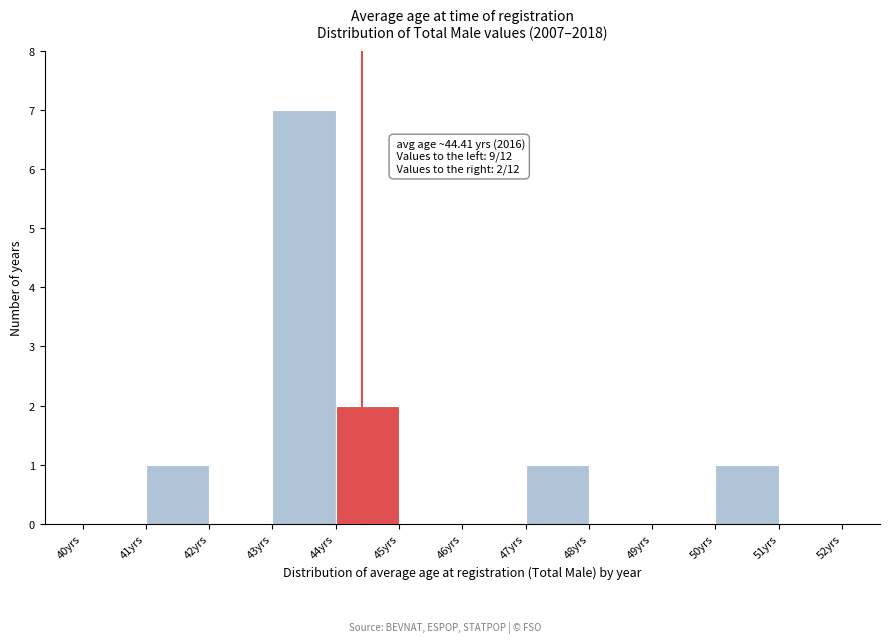

Over which range of the x-axis is the bar tallest?

43 to 44